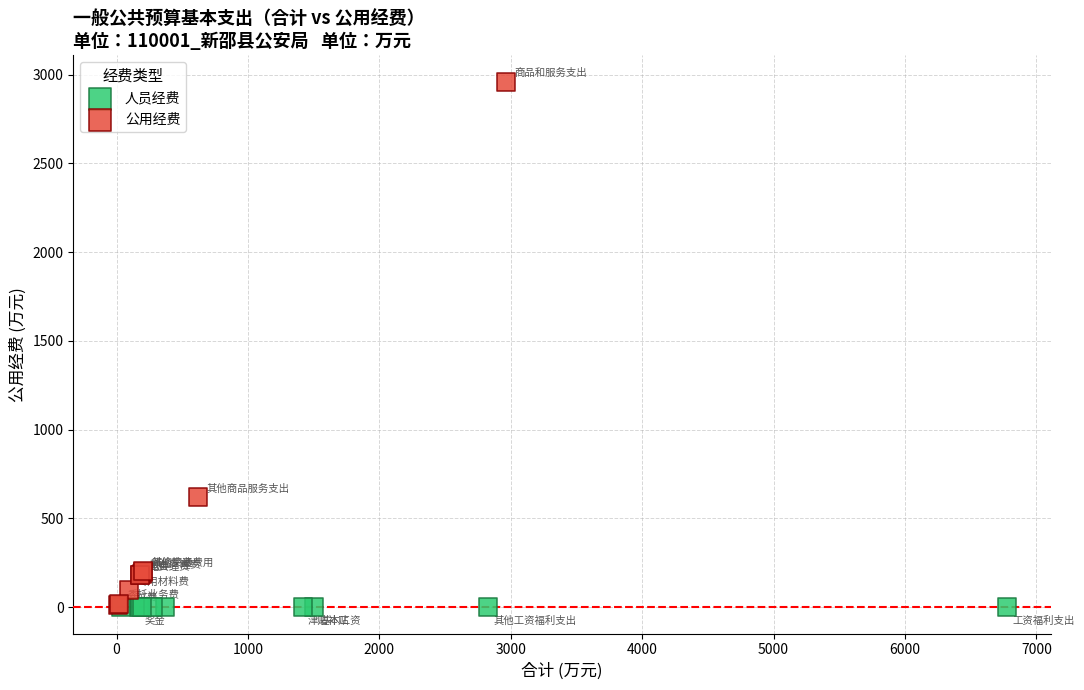

Which series reaches the maximum Y coordinate?

公用经费